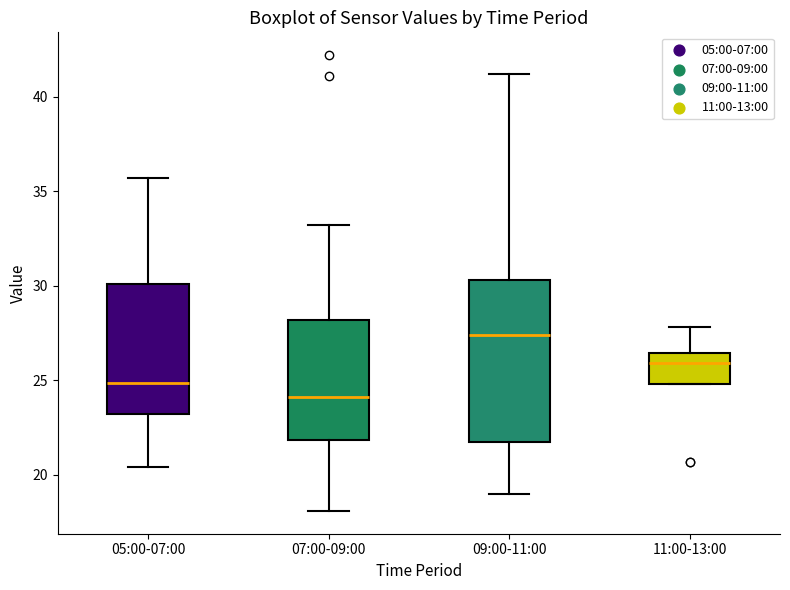

Where does the lower whisker of the box for 07:00-09:00 end on the y-axis? The values are not printed on the chart, so give them approximately, as read against the axis.

18.0